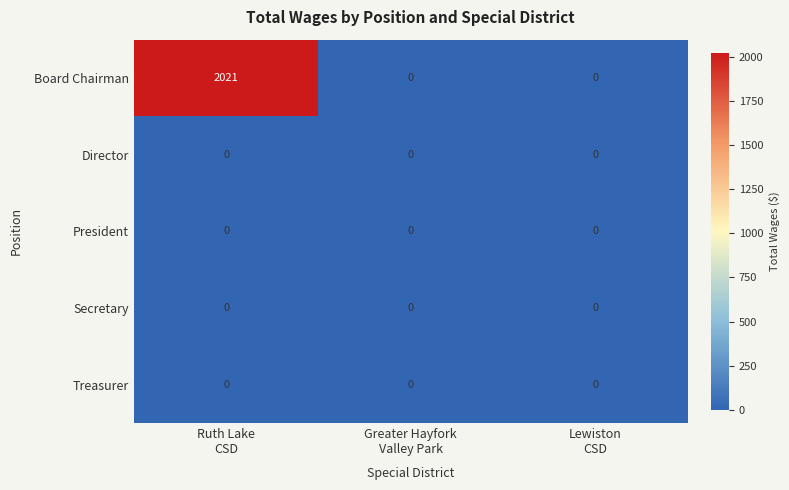

Which series has the largest range (max minus min)?

Board Chairman